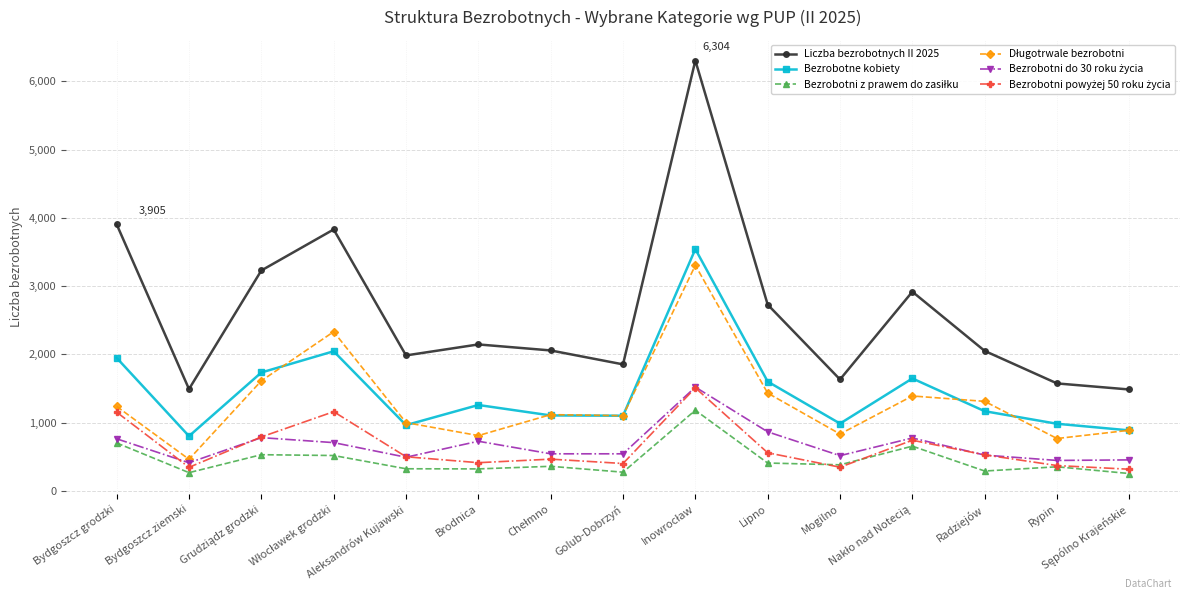

What is the lowest value of the Bezrobotne kobiety series?

803